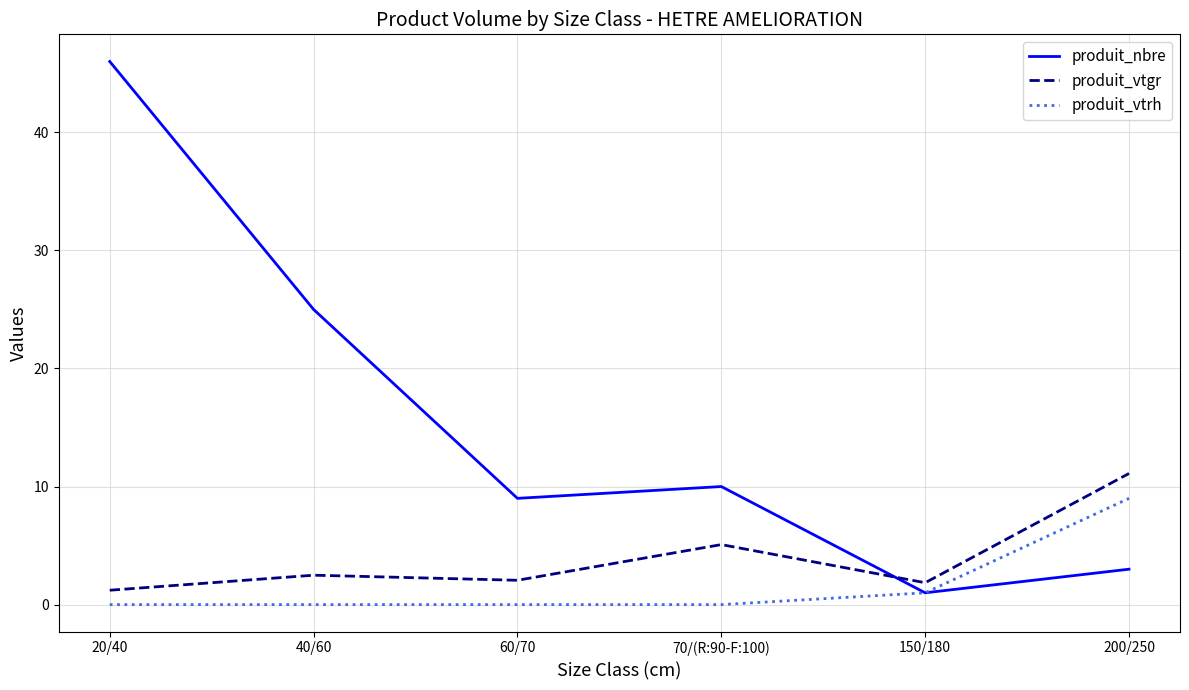

What position from the right is 70/(R:90-F:100)?

3